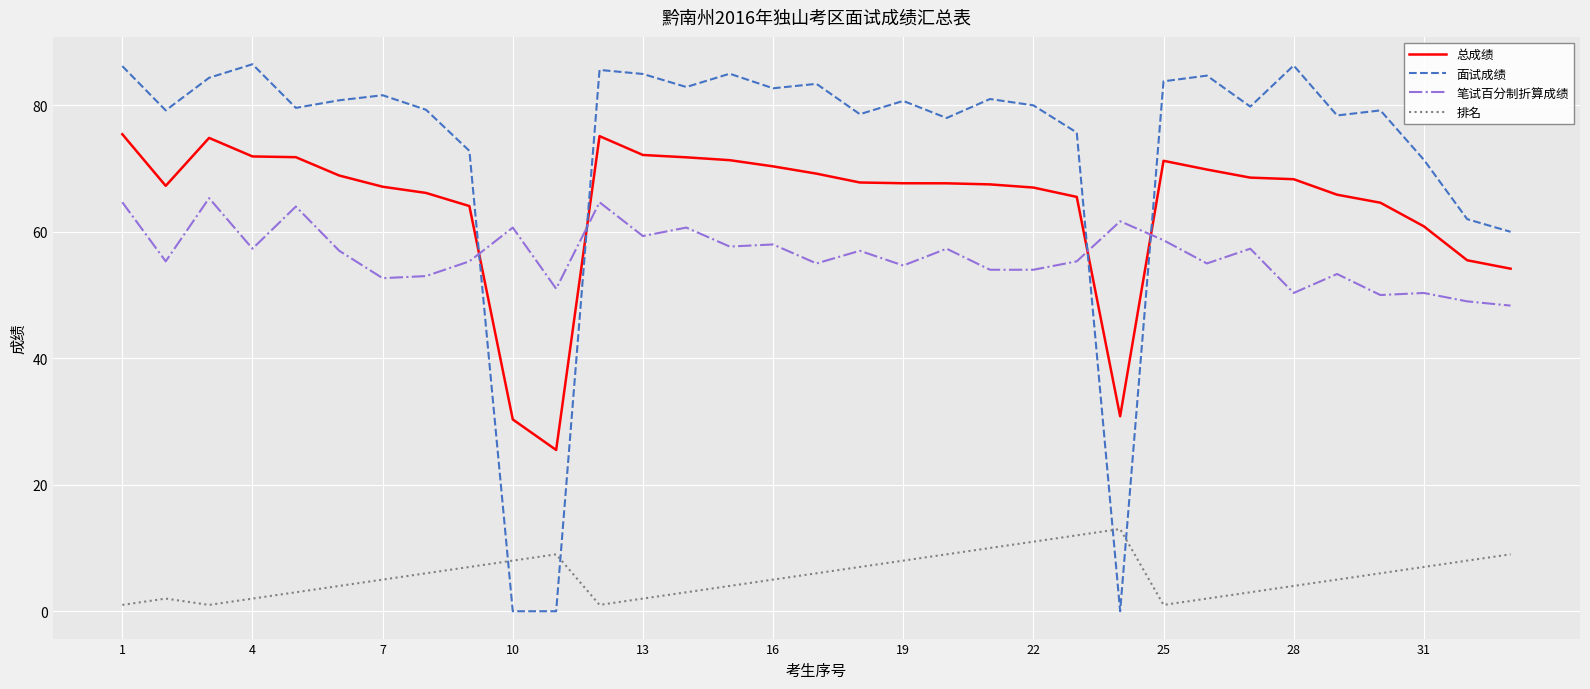

What is the highest value of the 笔试百分制折算成绩 series?

65.3